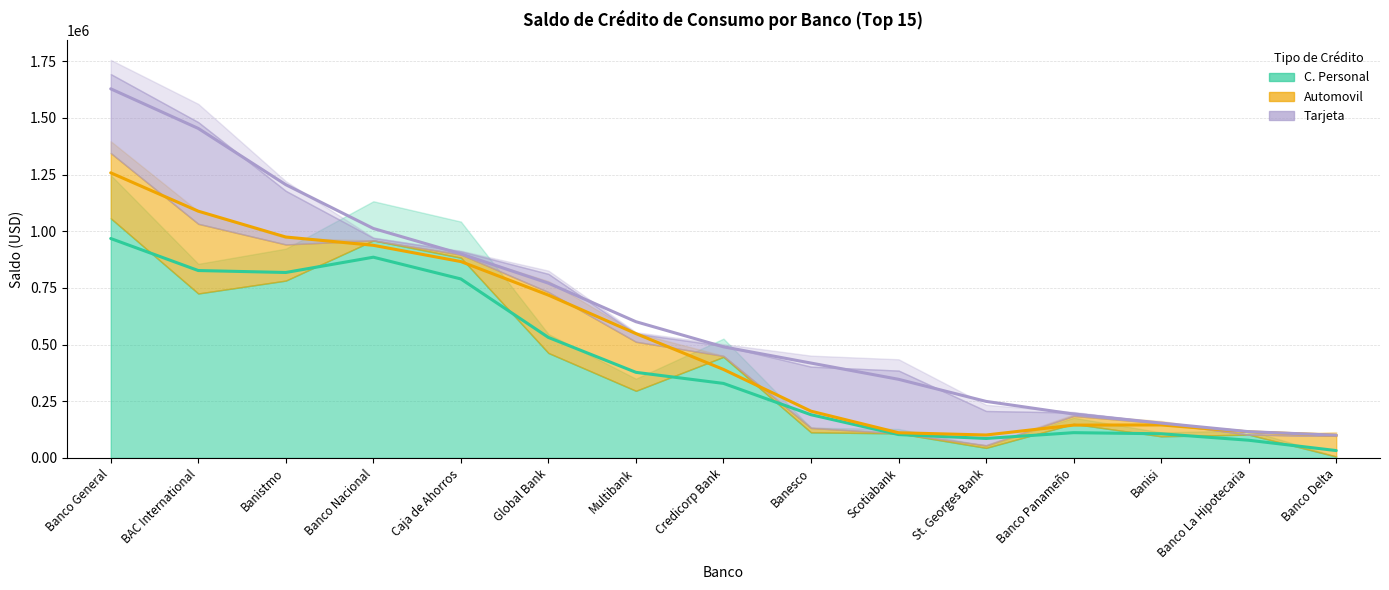

How many lines are shown in the chart?

3